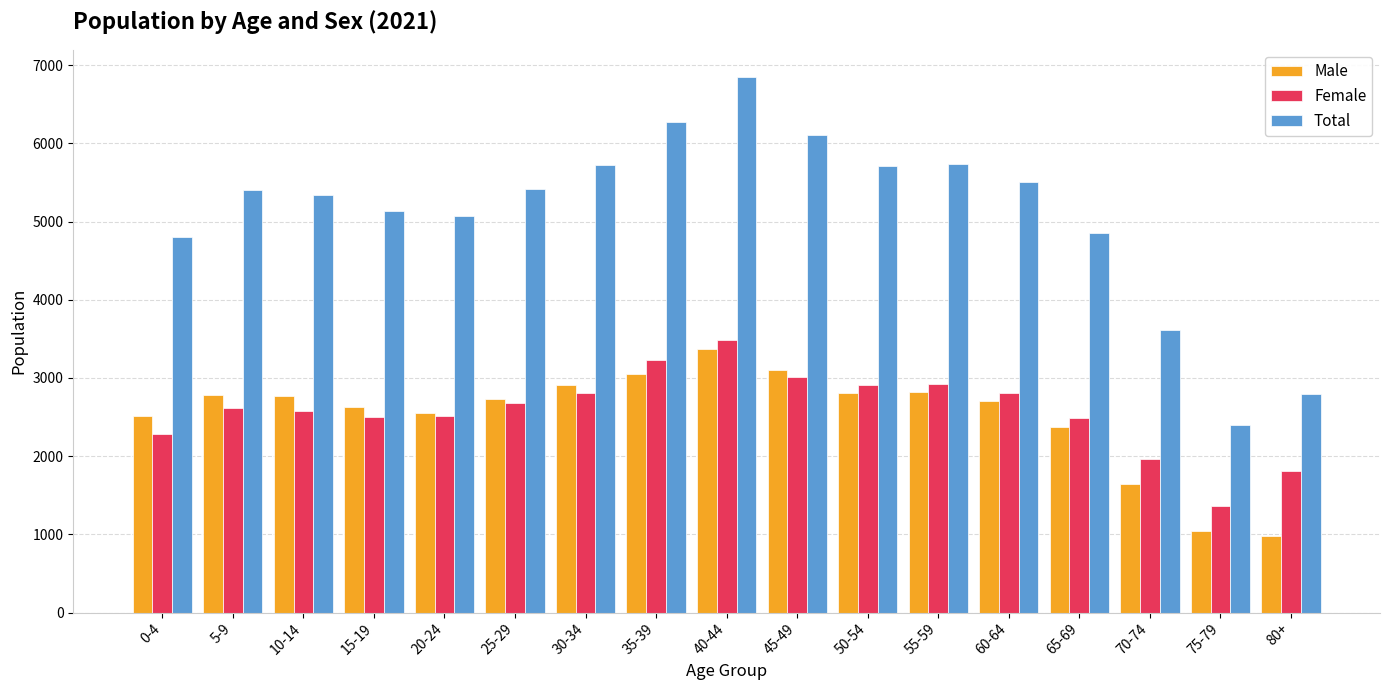

How many bars are there in each group?

3